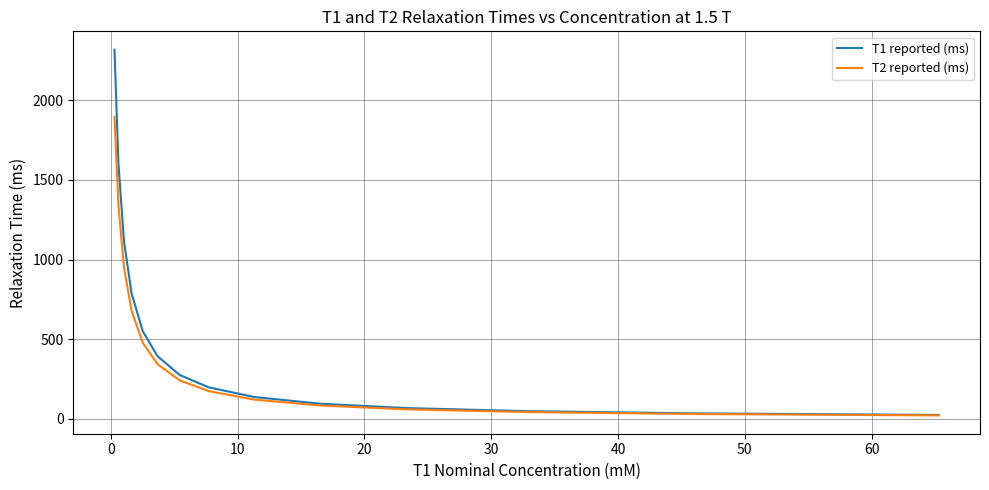

List the series in order of their peak value, lowest first.

T2 reported (ms), T1 reported (ms)